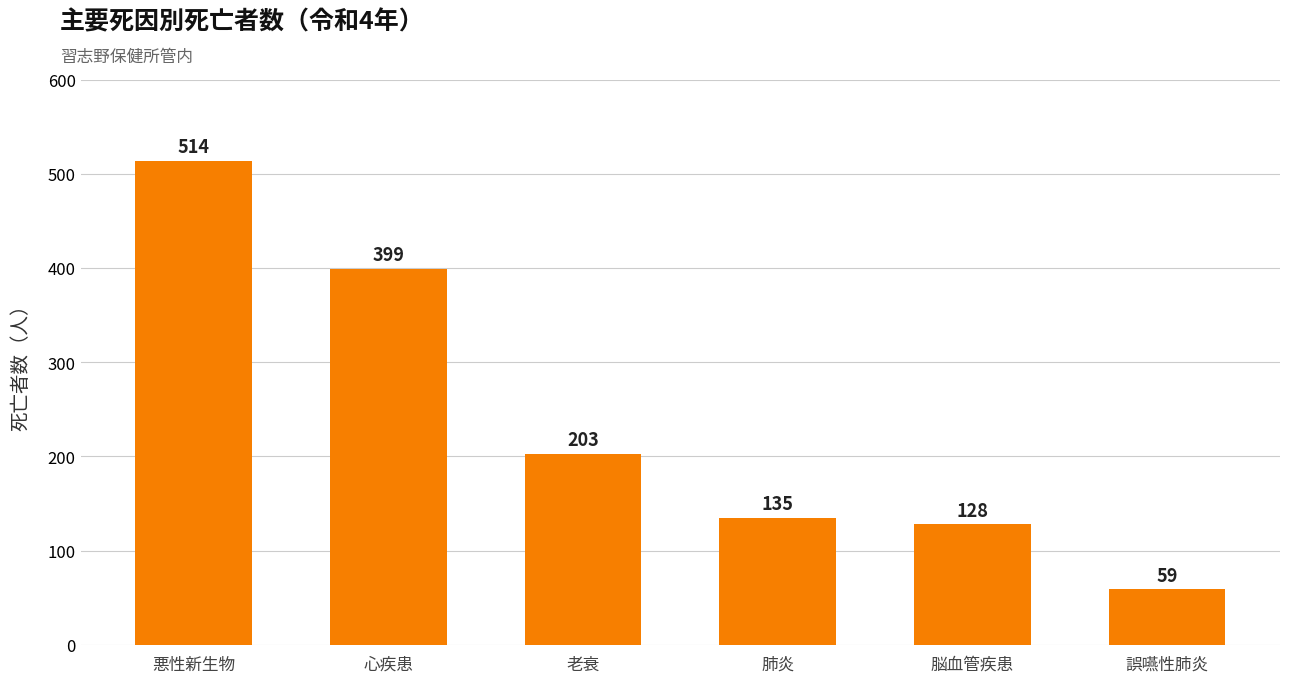

What is the average value?

240